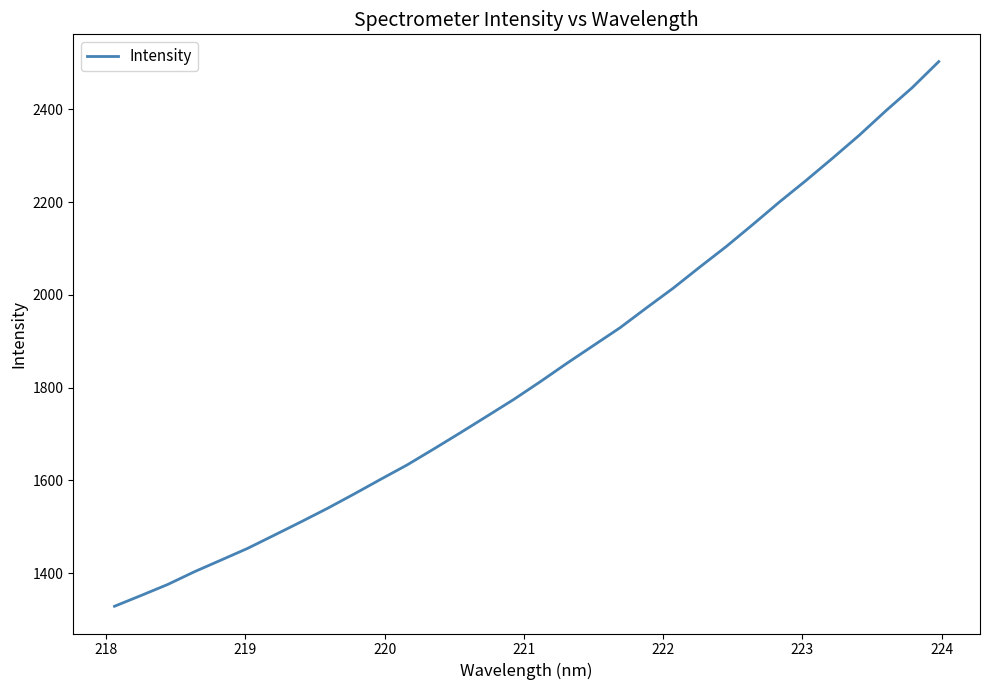

What is the smallest value displayed?

1328.3